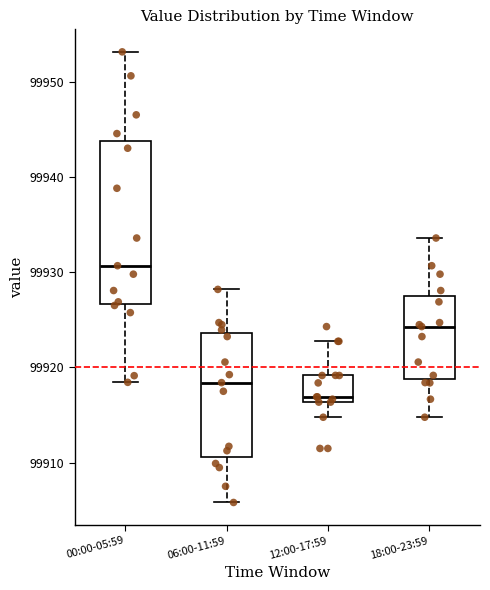

Where does the median line of the box for 00:00-05:59 sit on the y-axis? The values are not printed on the chart, so give them approximately, as read against the axis.

99931